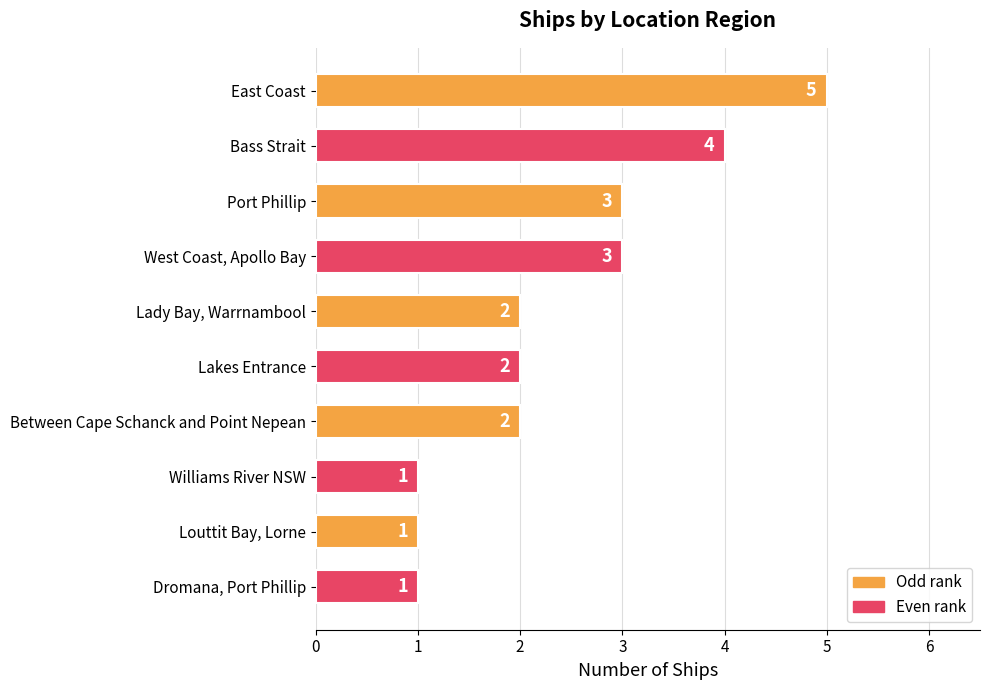

The chart shows a value of 1 at Louttit Bay, Lorne. True or false?

True